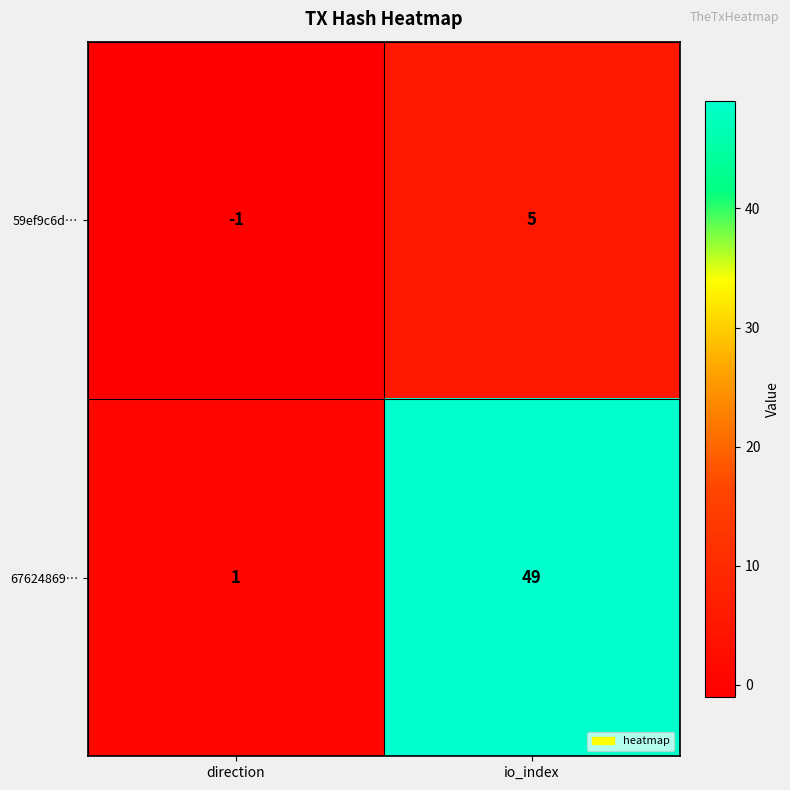

The 59ef9c6d… series shows -1 at direction. True or false?

True